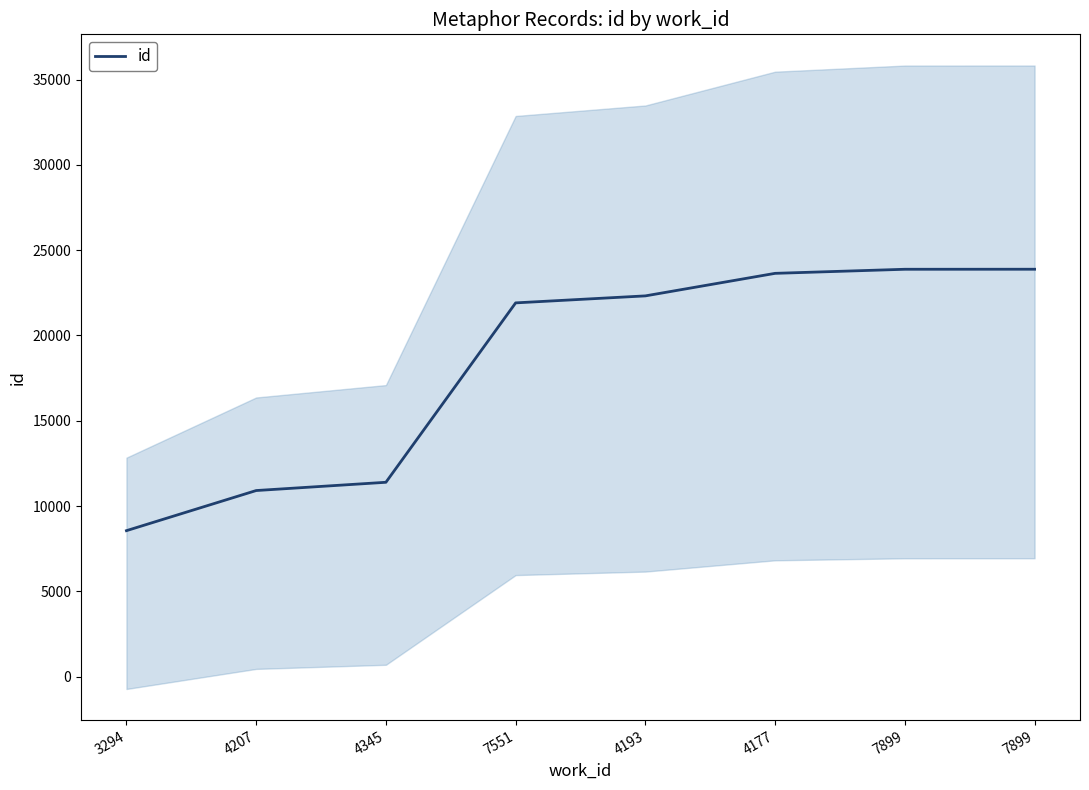

Approximately how many times larger is the value at 3294 compared to 4177?

0.4